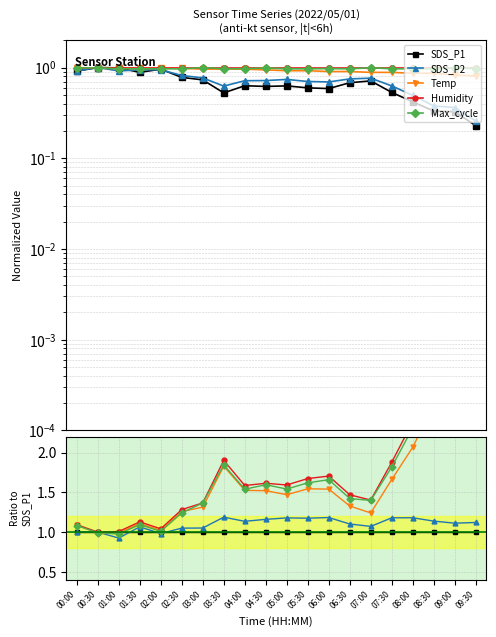

True or false: SDS_P2 and SDS_P1 intersect in this chart.

True